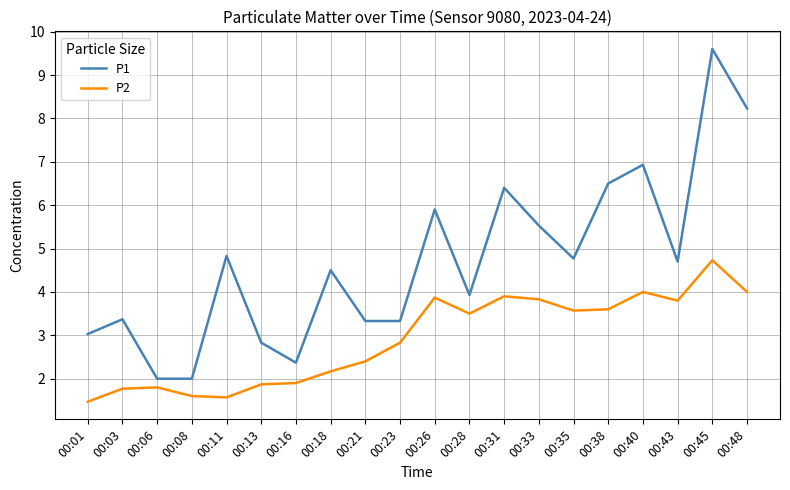

Count the number of data series in this chart.

2